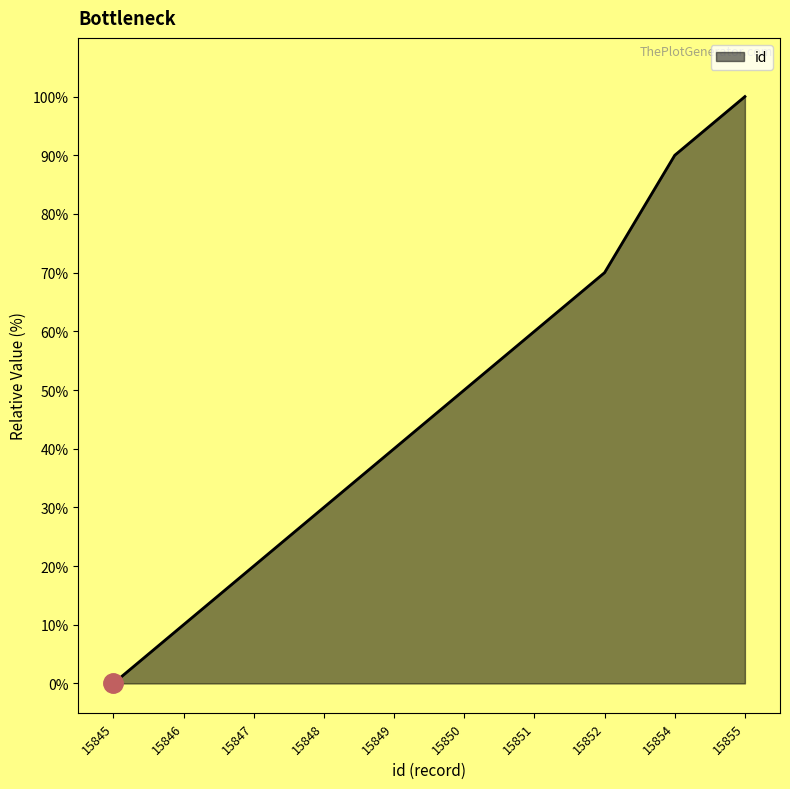

At which label is the value closest to 50?

15850